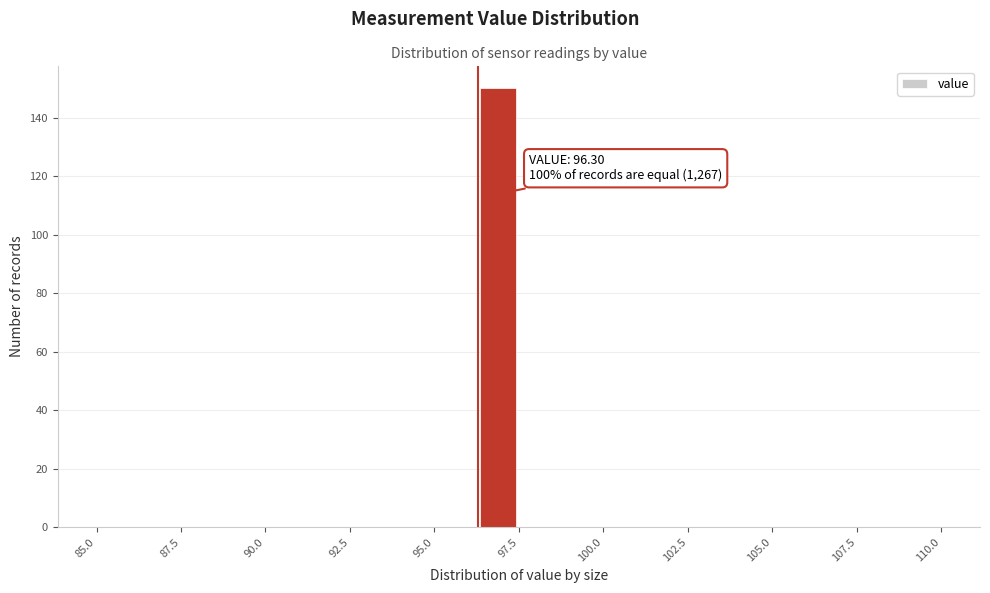

Around what value on the x-axis is the tallest bar? Give the approximate position of its centre, as read against the axis.

97.0